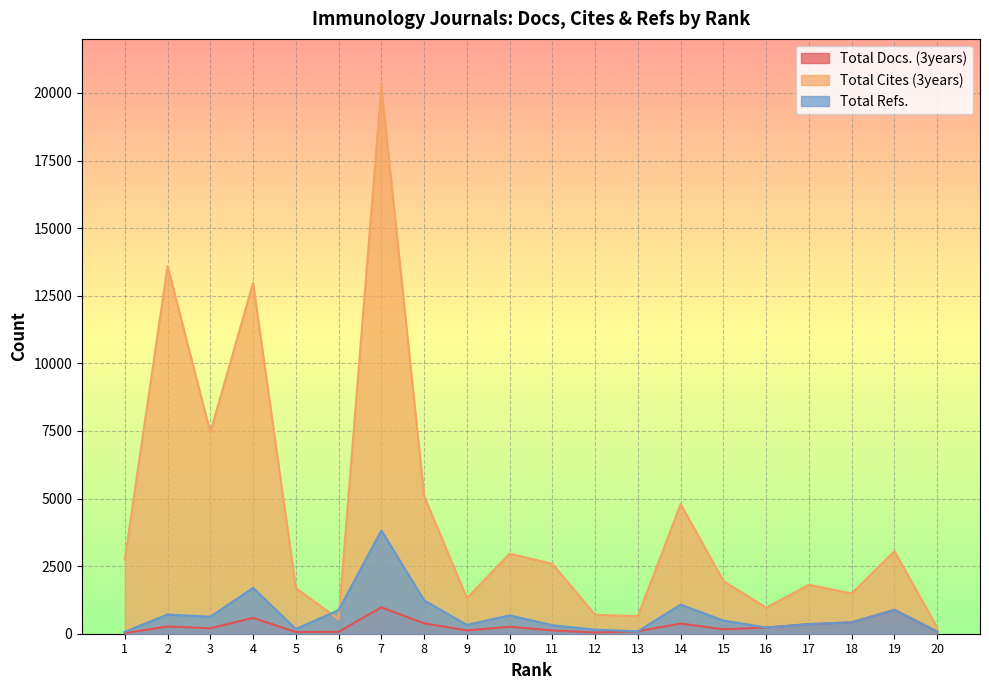

What is the sum of the Total Docs. (3years) values at 10 and 1?

282